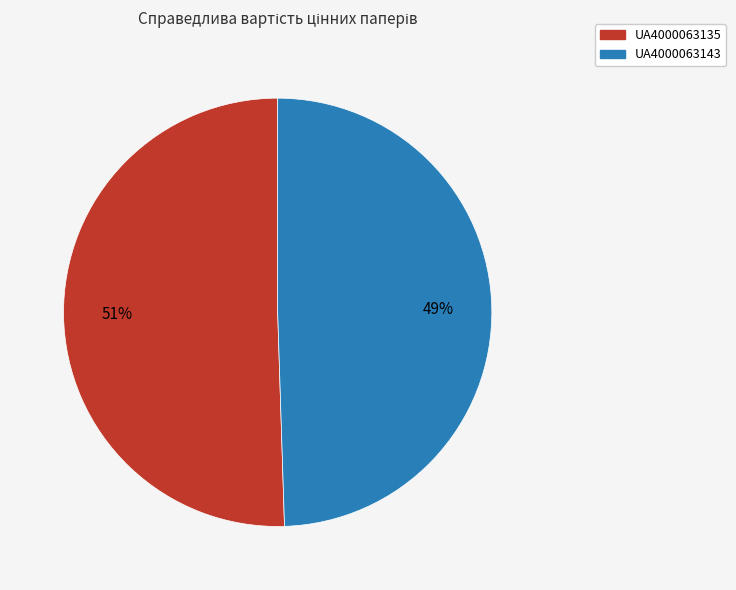

Is the sum of UA4000063143 and UA4000063135 greater than half?

Yes